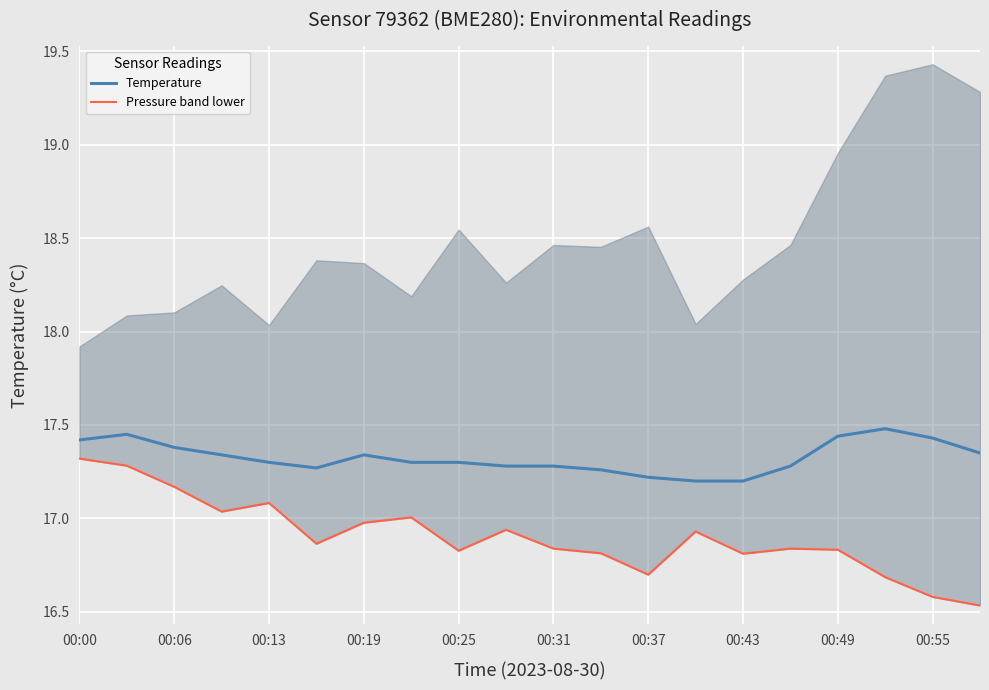

What is the difference between the maximum and second lowest values in the Pressure band lower series?

0.7